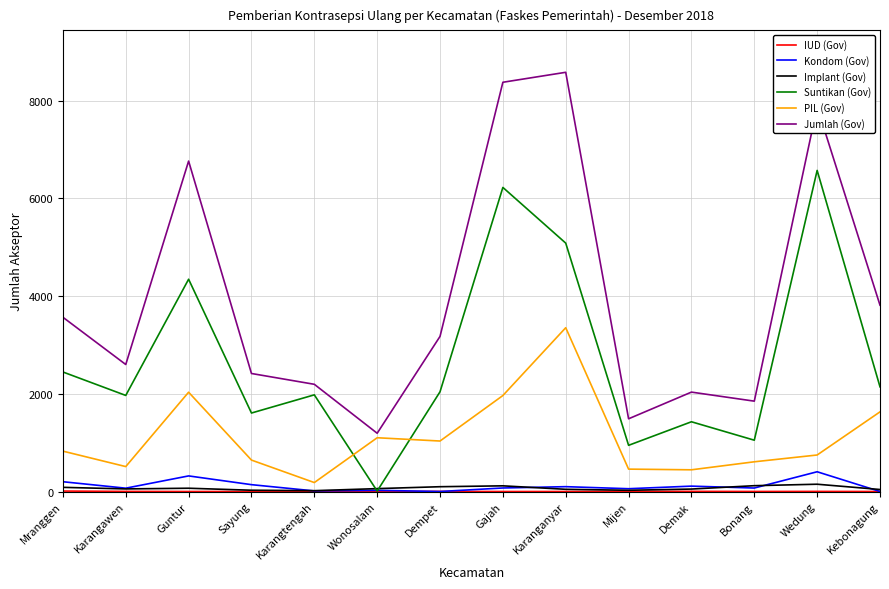

True or false: PIL (Gov) has a value of 431 at Mranggen.

False